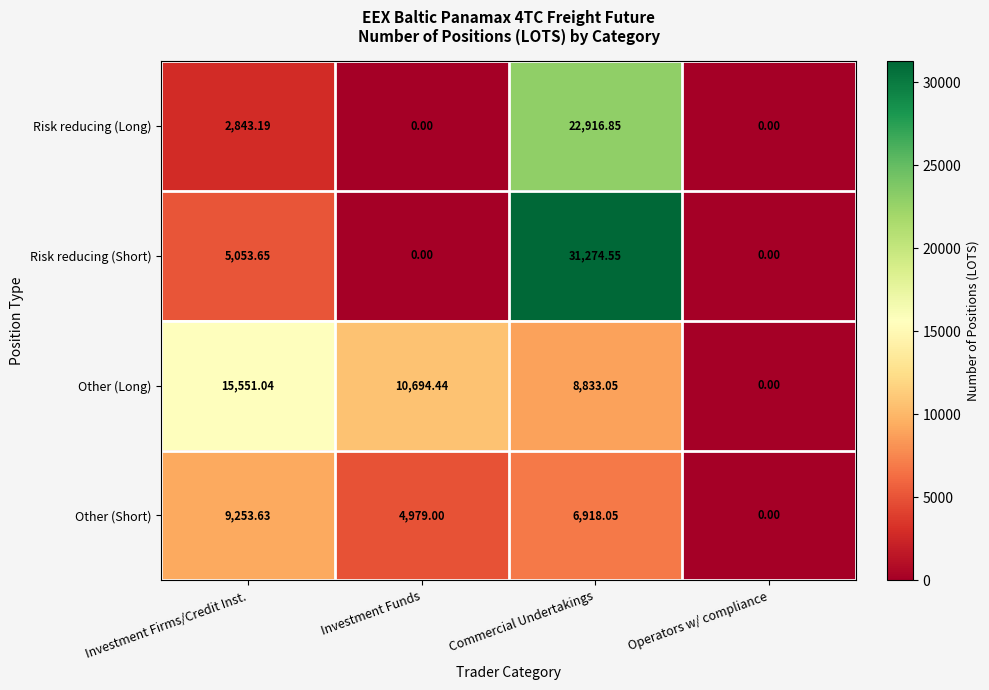

Count the number of categories in the chart.

4